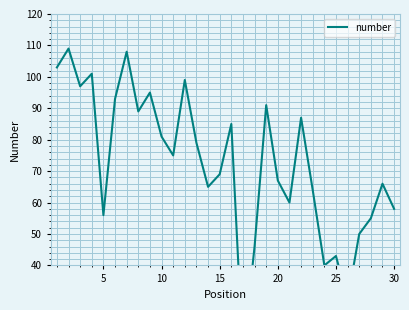

True or false: the data shows 17 at 22.

False